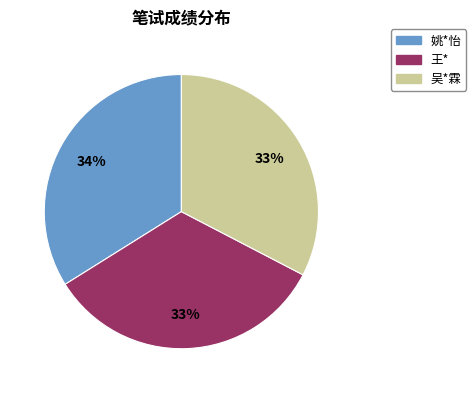

Is it true that 吴*霖 is 33% of the pie?

True